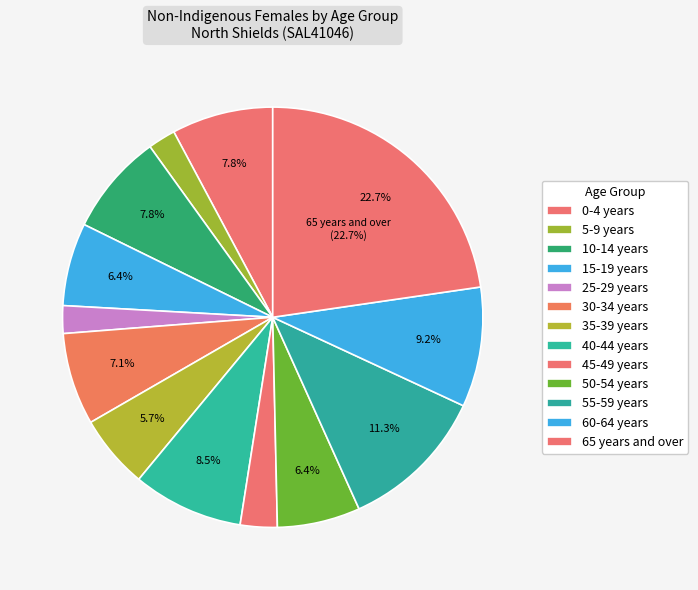

Is it true that 40-44 years is 9% of the pie?

True